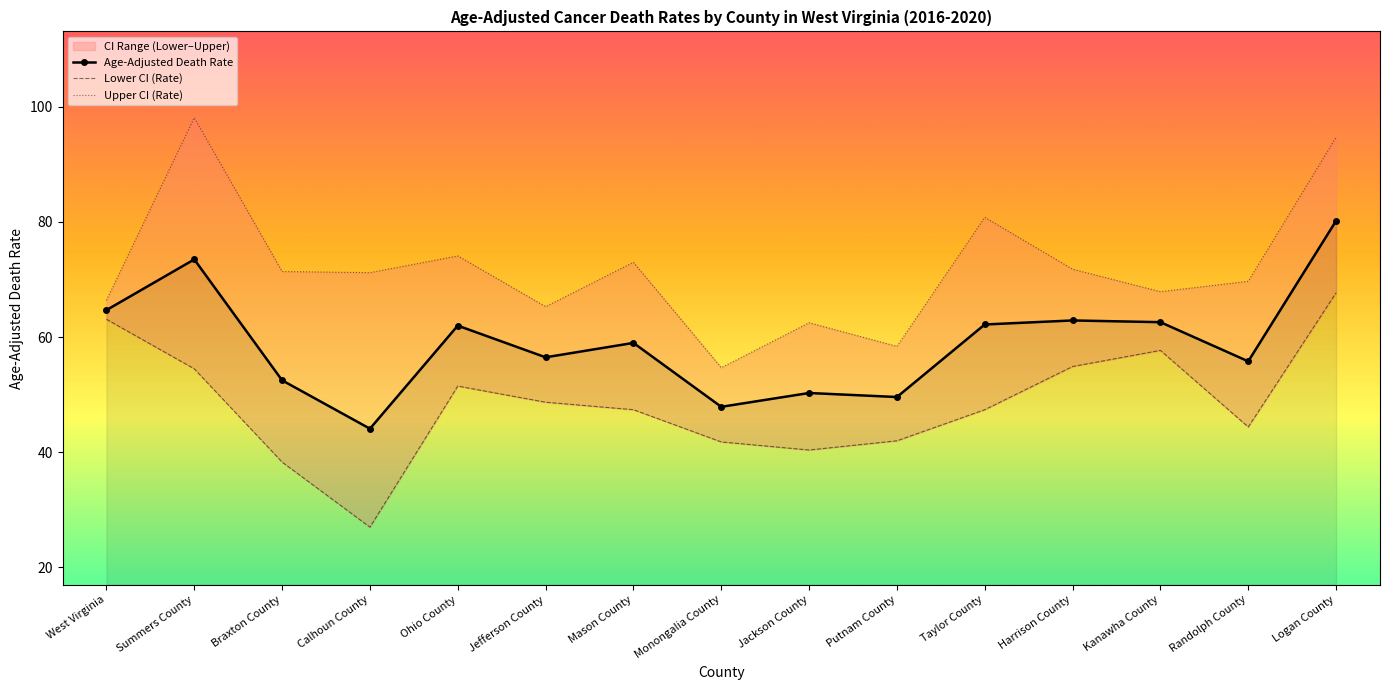

Which series changed the most between Mason County and Harrison County?

Lower CI (Rate)